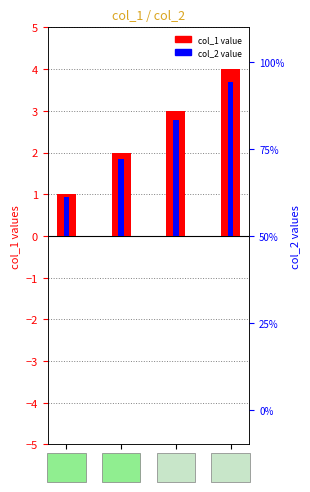

Reading right to left, transcribe all the data shown in this chart.

col_1: 4.0	3.0	2.0	1.0
col_2: 4.4	3.3	2.2	1.1